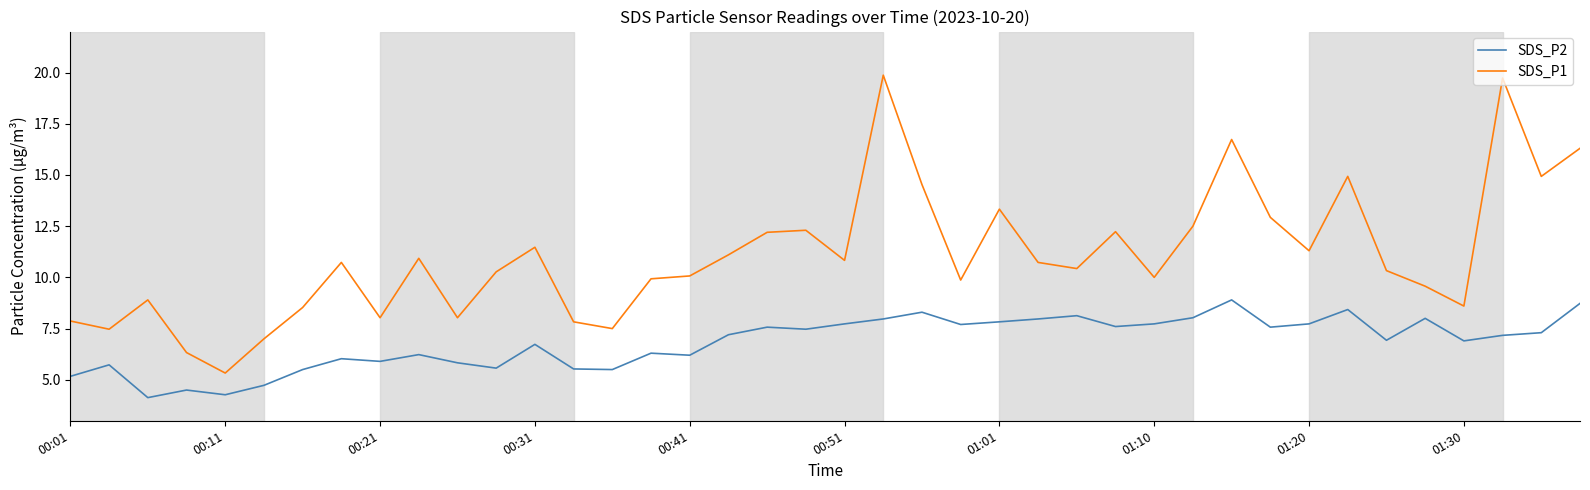

Which series has the widest spread of values?

SDS_P1